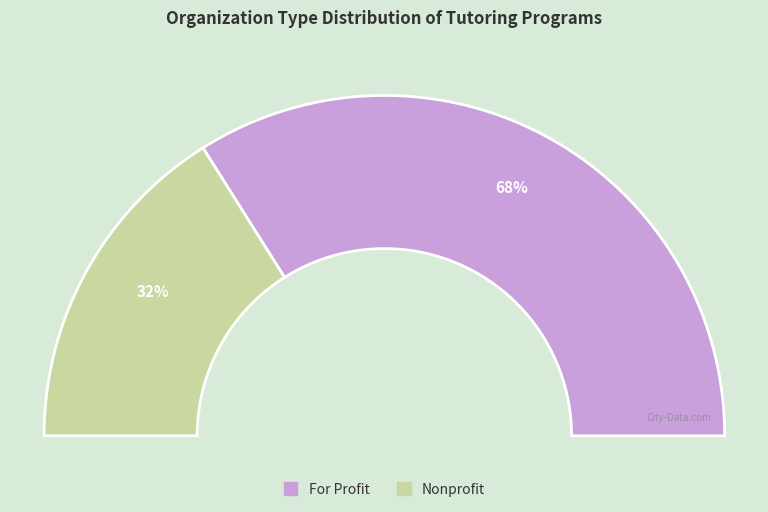

True or false: Nonprofit accounts for 24% of the total.

False